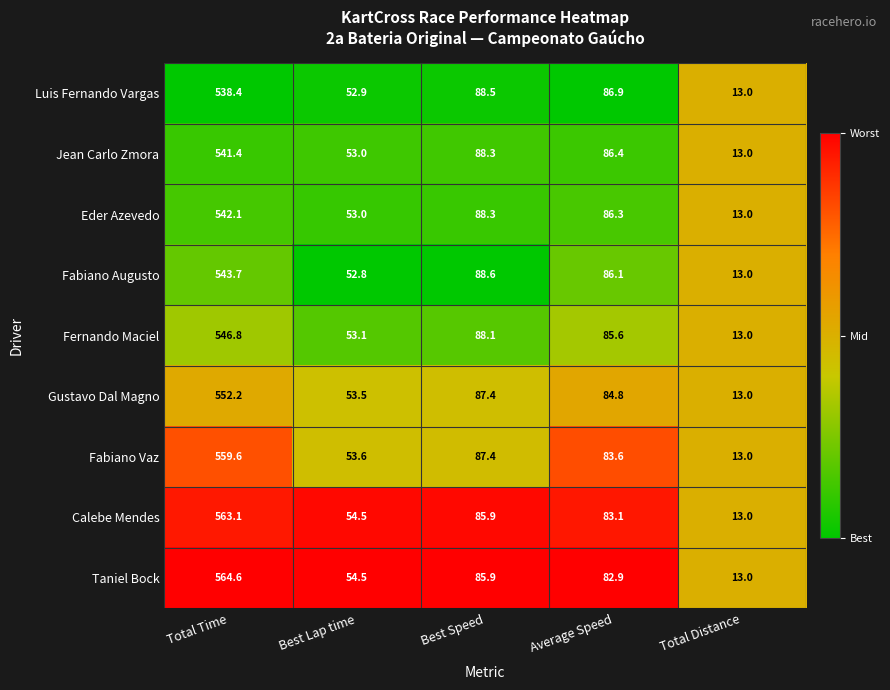

At Total Time, list the series in order from largest to smallest.

Taniel Bock, Calebe Mendes, Fabiano Vaz, Gustavo Dal Magno, Fernando Maciel, Fabiano Augusto, Eder Azevedo, Jean Carlo Zmora, Luis Fernando Vargas